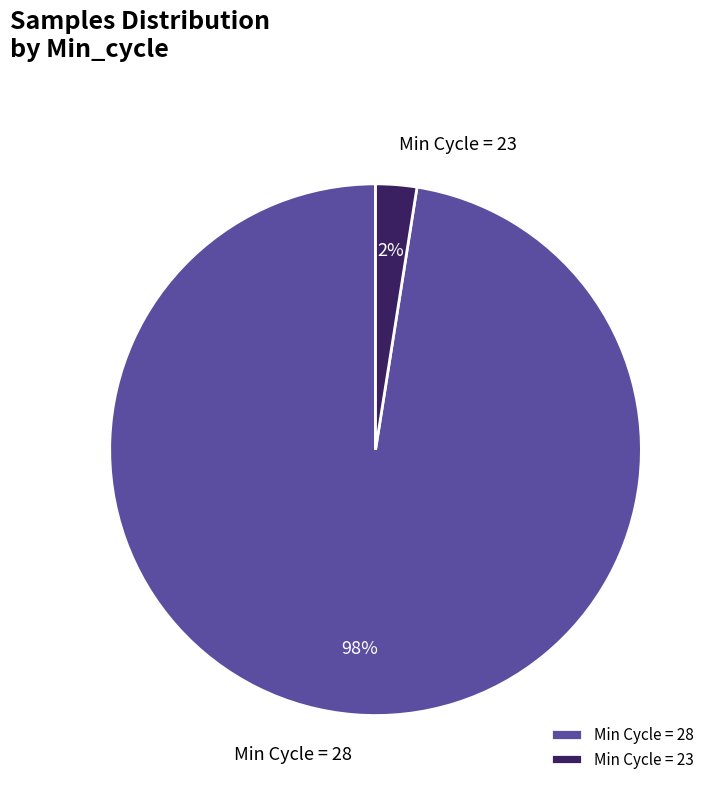

What percentage is the Min Cycle = 28 slice, to the nearest percent?

98%